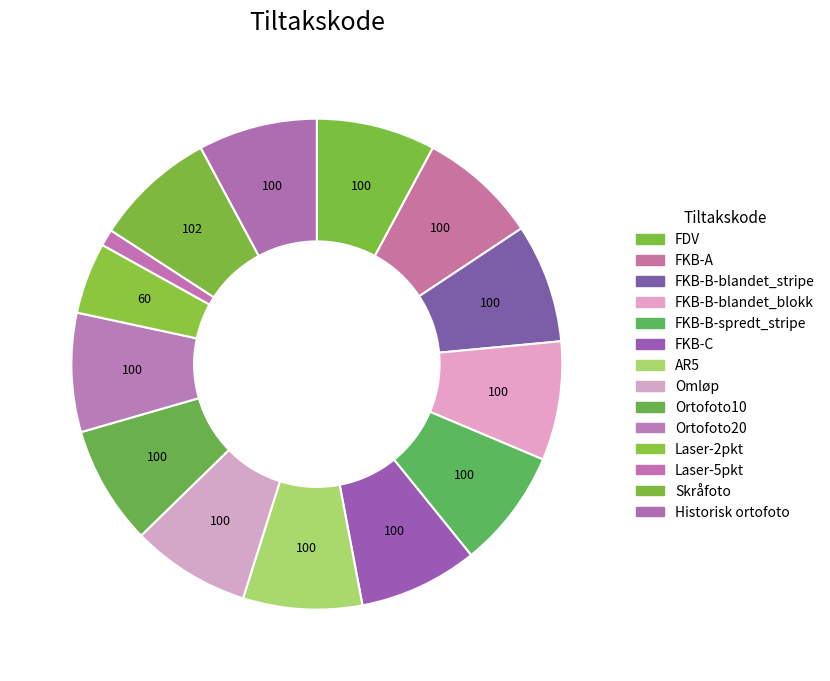

Which slice is the largest?

Skråfoto